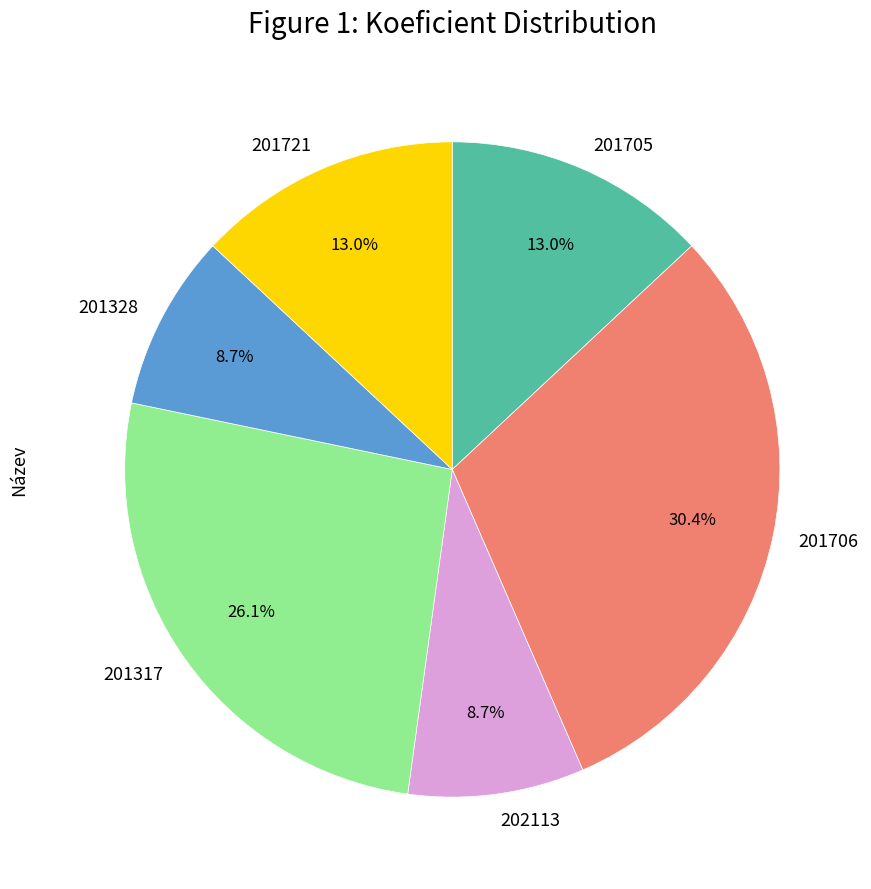

To the nearest percent, what is the difference between the largest and smallest slice percentages?

22%